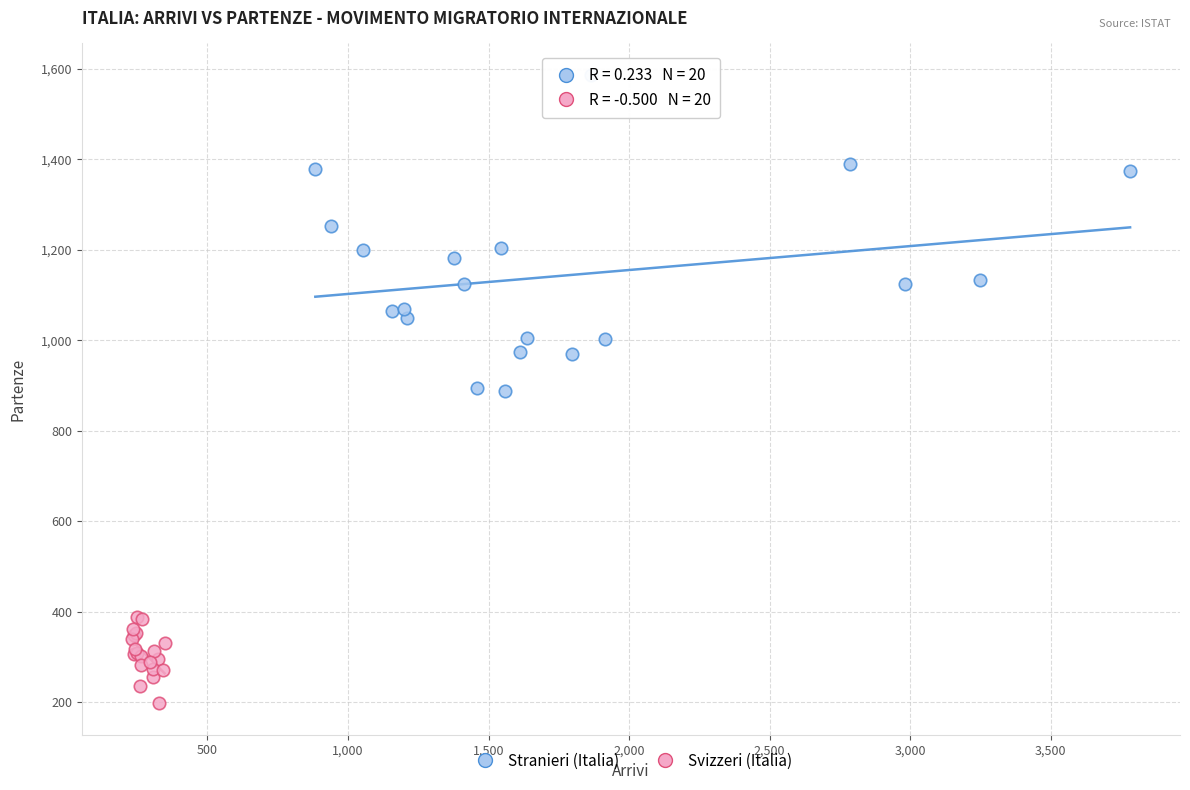

Which series contains the highest Y value?

Stranieri (Italia)